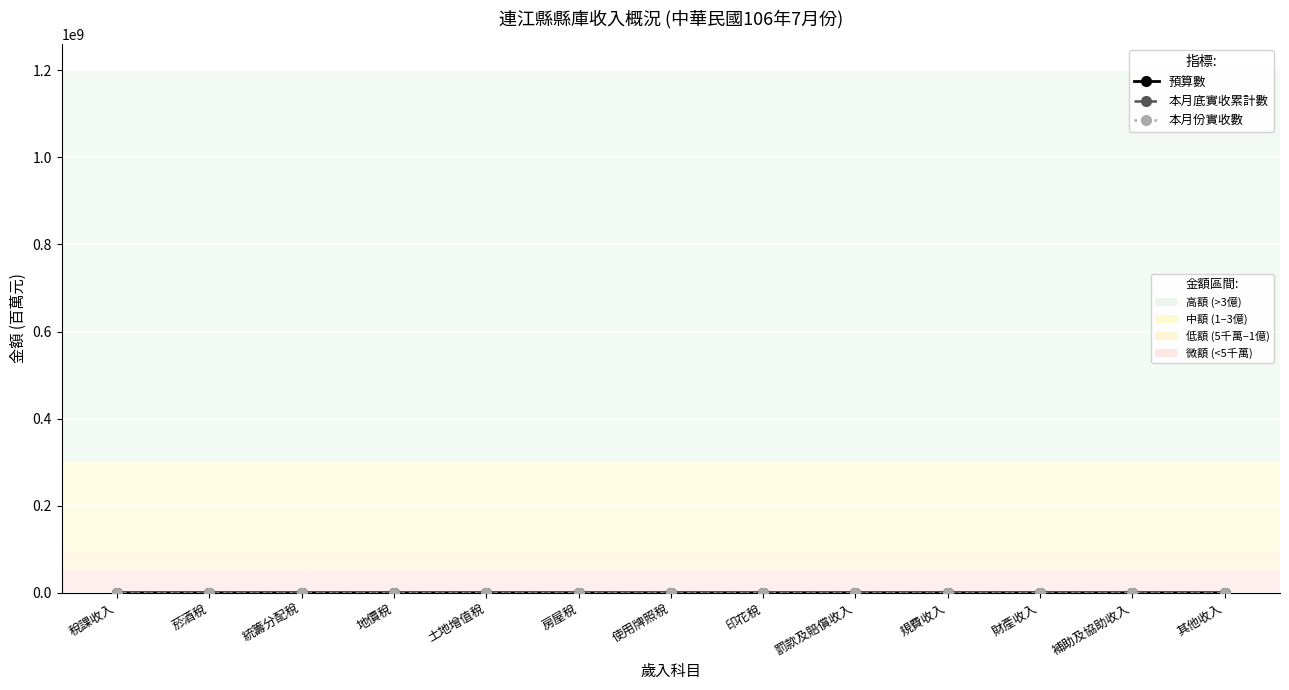

What is the difference between the highest and lowest values at 財產收入?

16.8